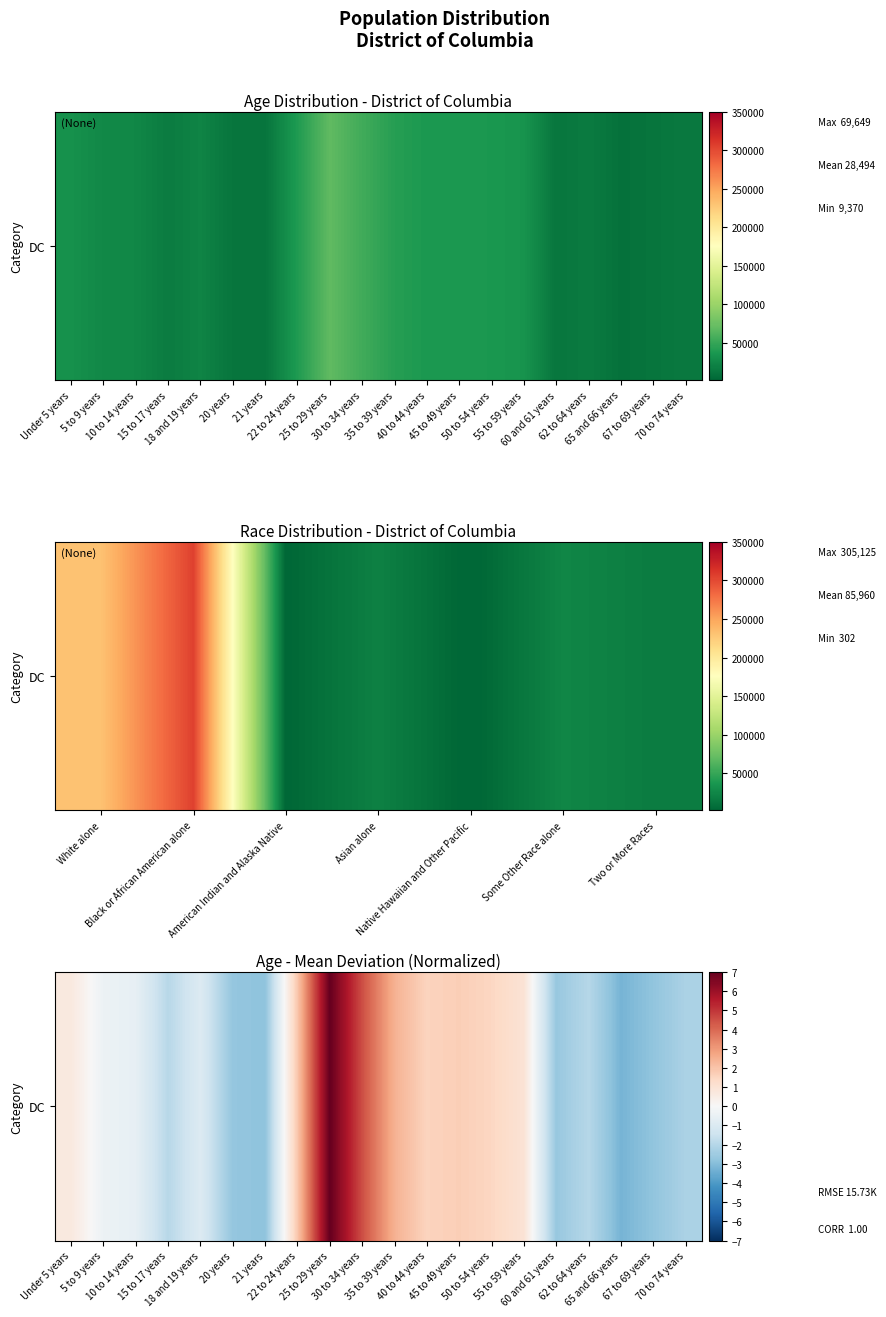

How many negative values are there?

11